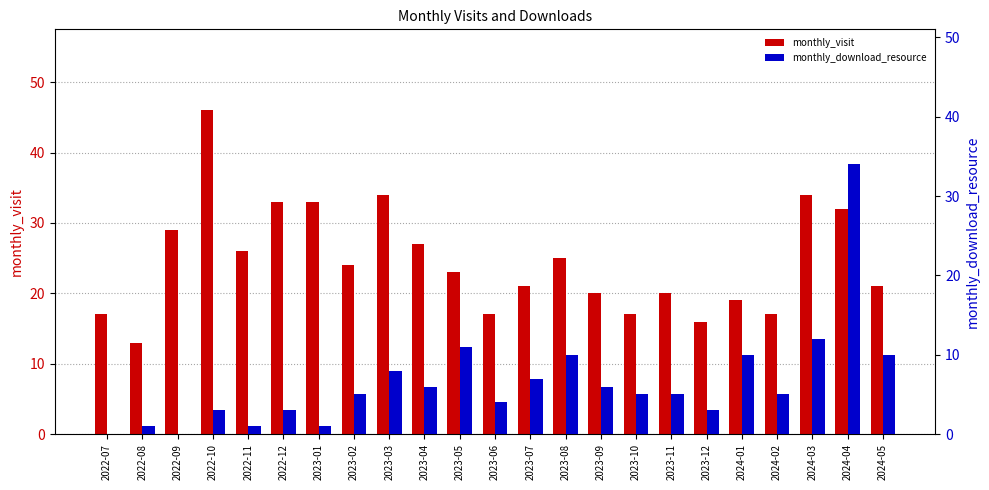

List the series in order of their peak value, highest first.

monthly_visit, monthly_download_resource